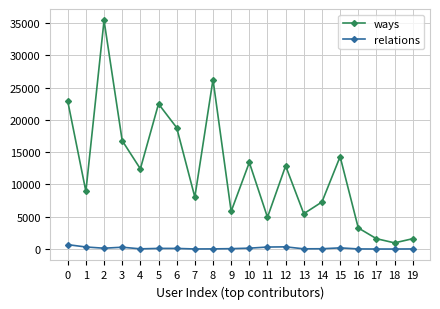

What is the value of the relations point at the 13th from the left?

340